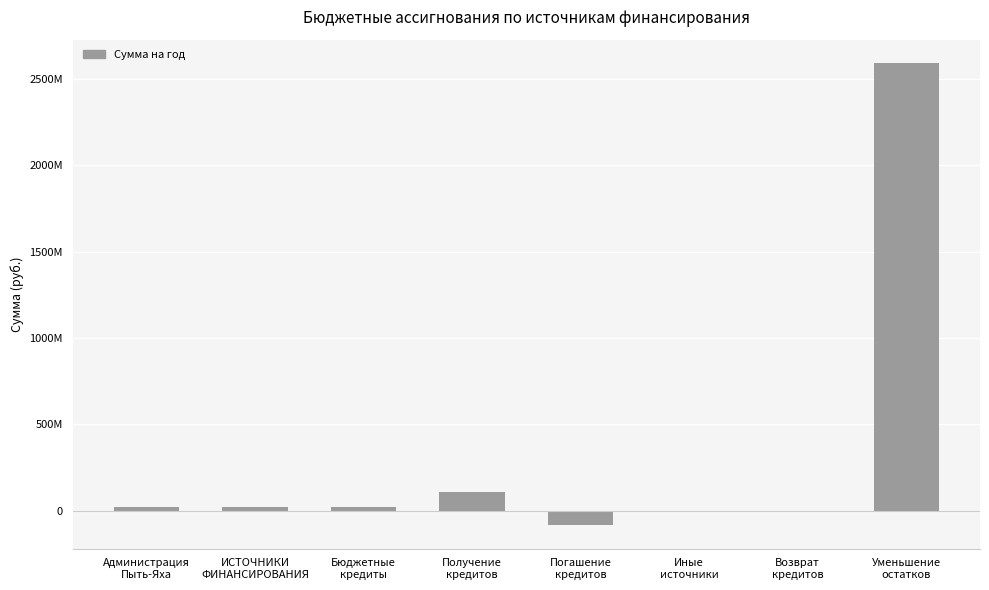

What is the label of the 3rd bar from the left?

Бюджетные
кредиты